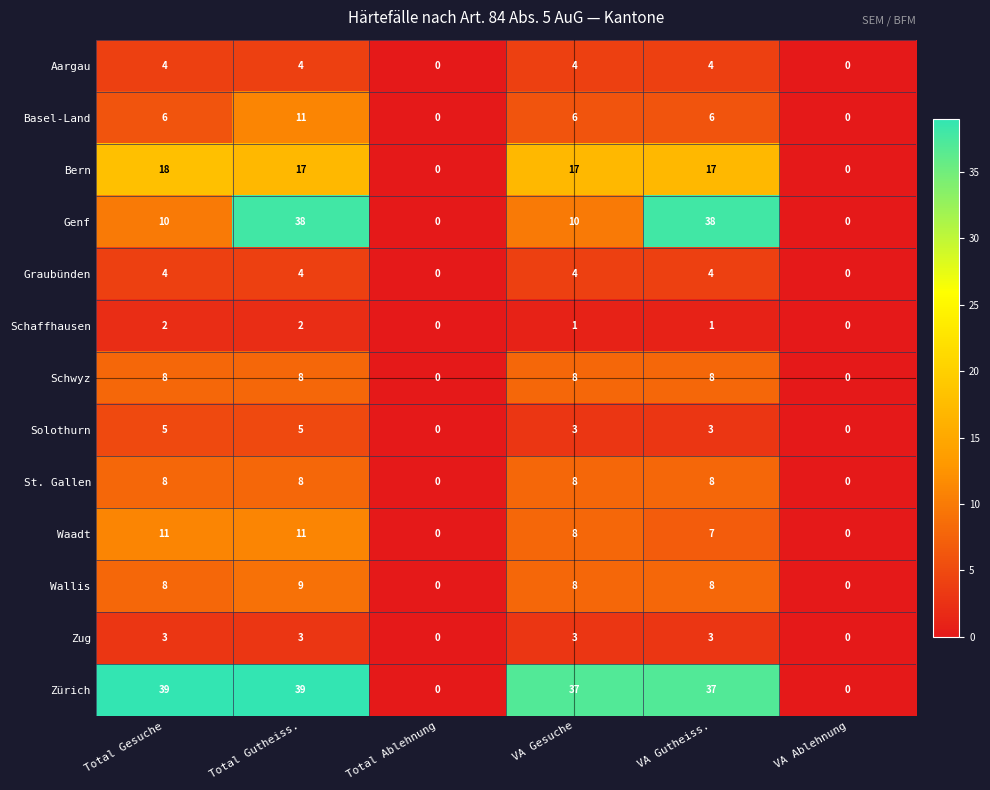

What is the sum of the Graubünden values at Total Gesuche and VA Gesuche?

8